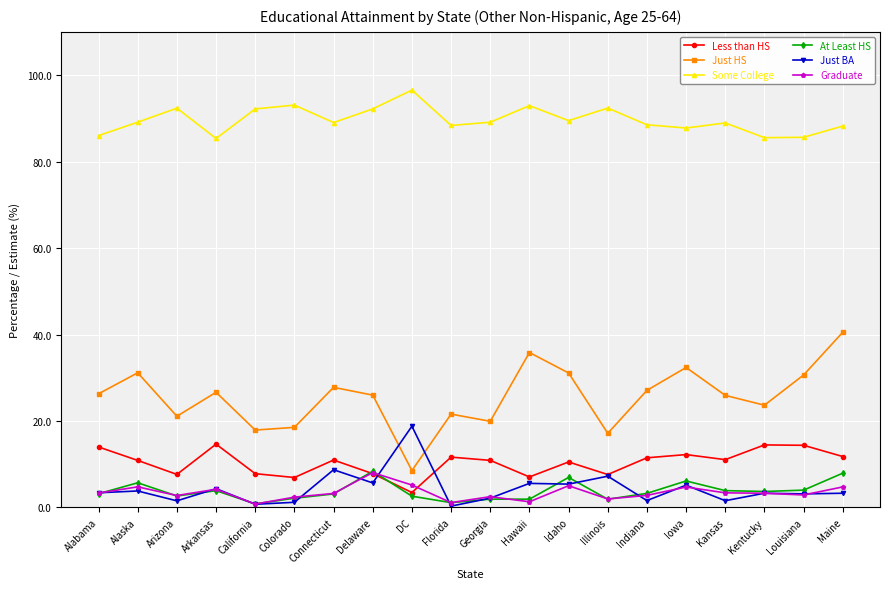

True or false: At Least HS and Just HS cross at least once.

False